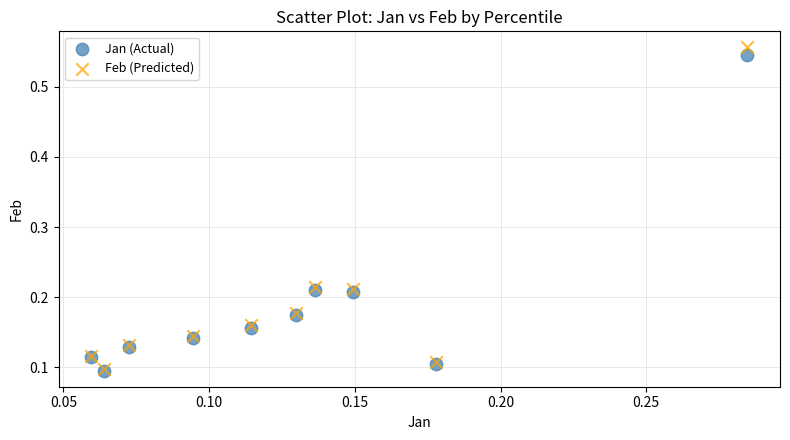

What are all the series names shown in the legend?

Jan (Actual), Feb (Predicted)